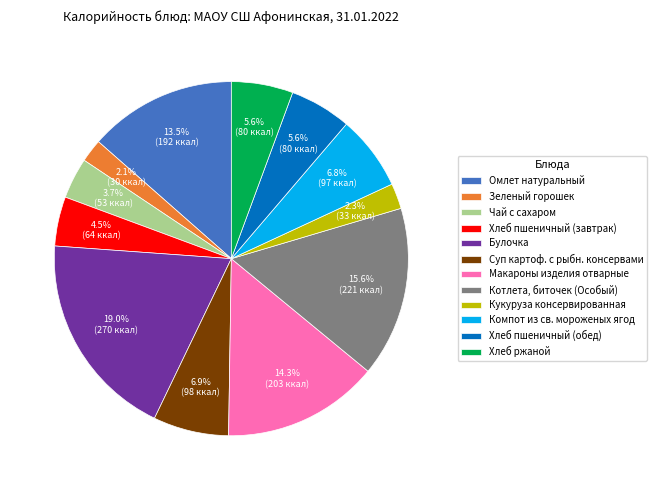

Approximately how many times larger is the value at Чай с сахаром compared to Макароны изделия отварные?

0.3